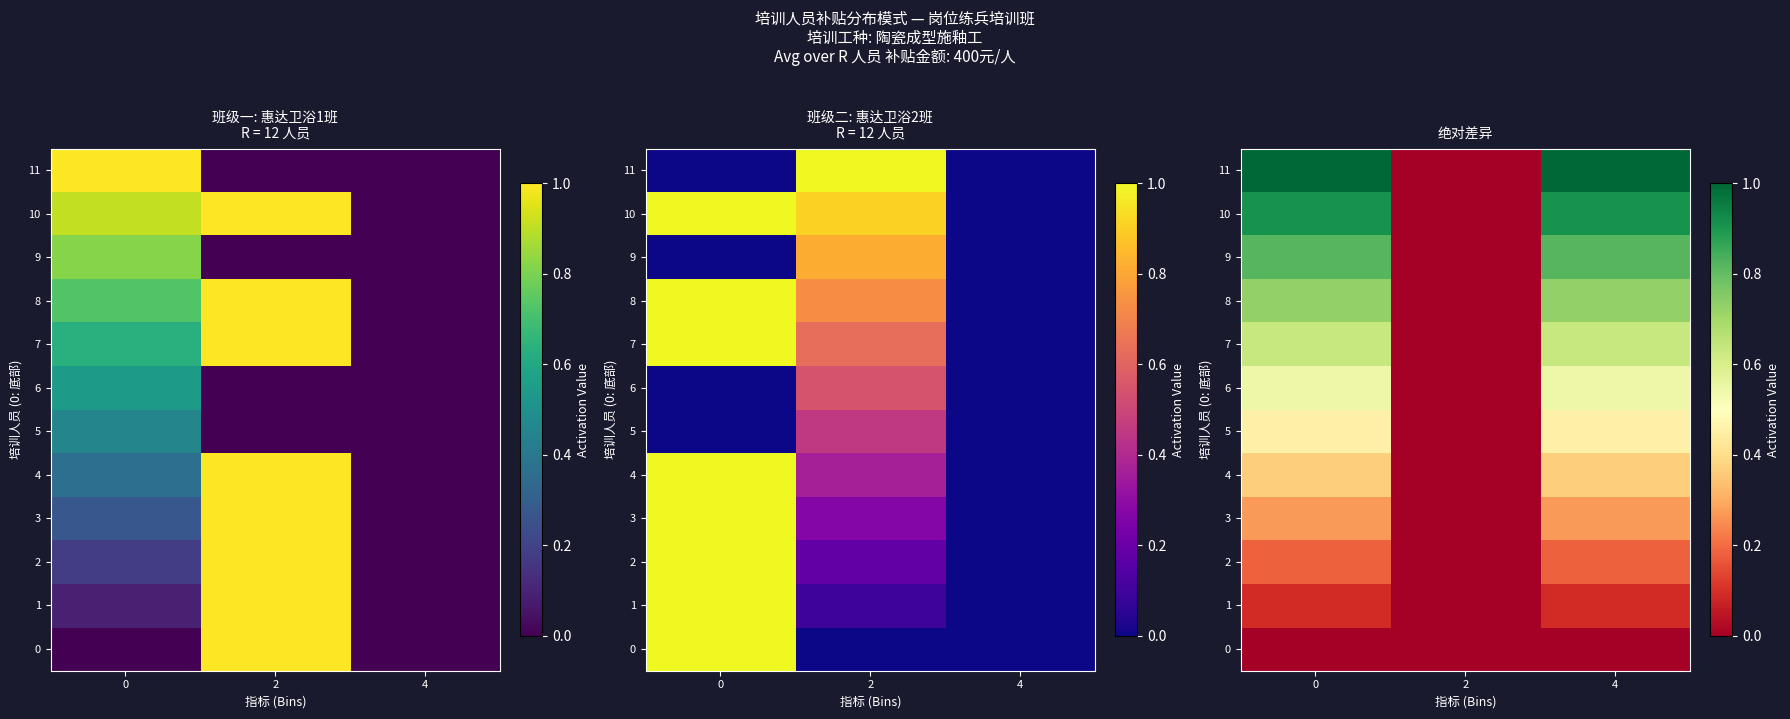

Which series has the largest total across all categories?

11